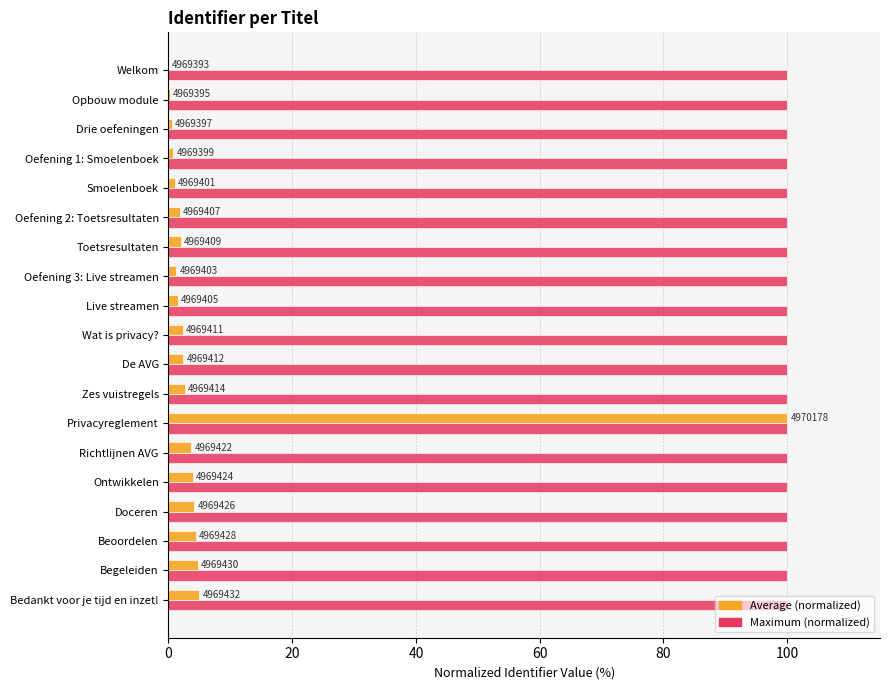

What are all the series names shown in the legend?

Average (normalized), Maximum (normalized)